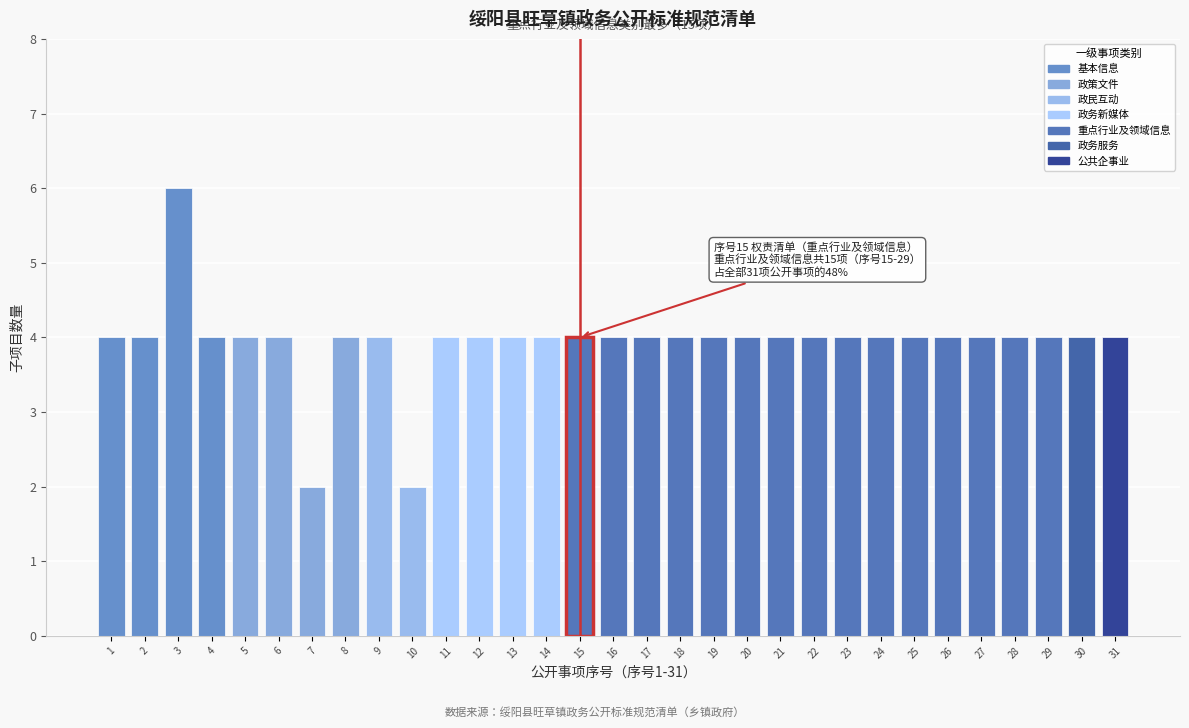

At which category does the chart reach its peak across all series?

3